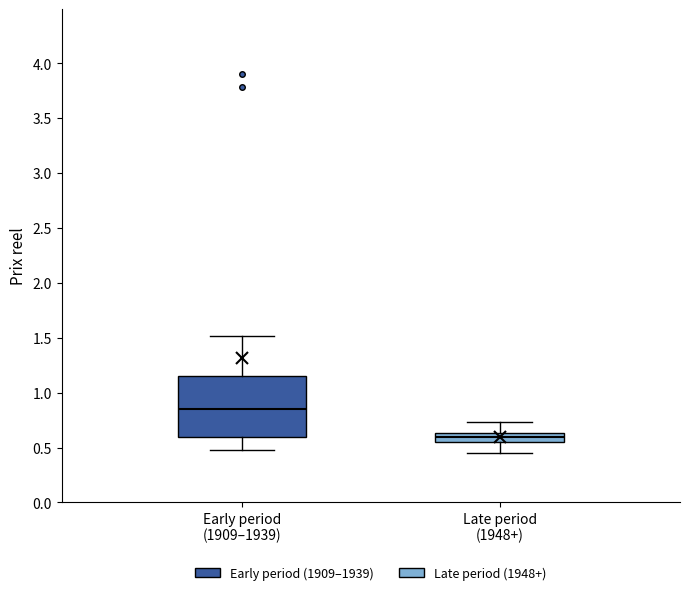

Reading left to right, transcribe this box plot: for each box, give where its median line is, the range the box spans, and where its two whiskers end, as read against the y-axis. The values are not printed on the chart, so give them approximately, as read against the axis.

Early period (1909–1939): median 0.85, box 0.60 to 1.15, whiskers 0.50 to 1.50
Late period (1948+): median 0.60, box 0.55 to 0.65, whiskers 0.45 to 0.75